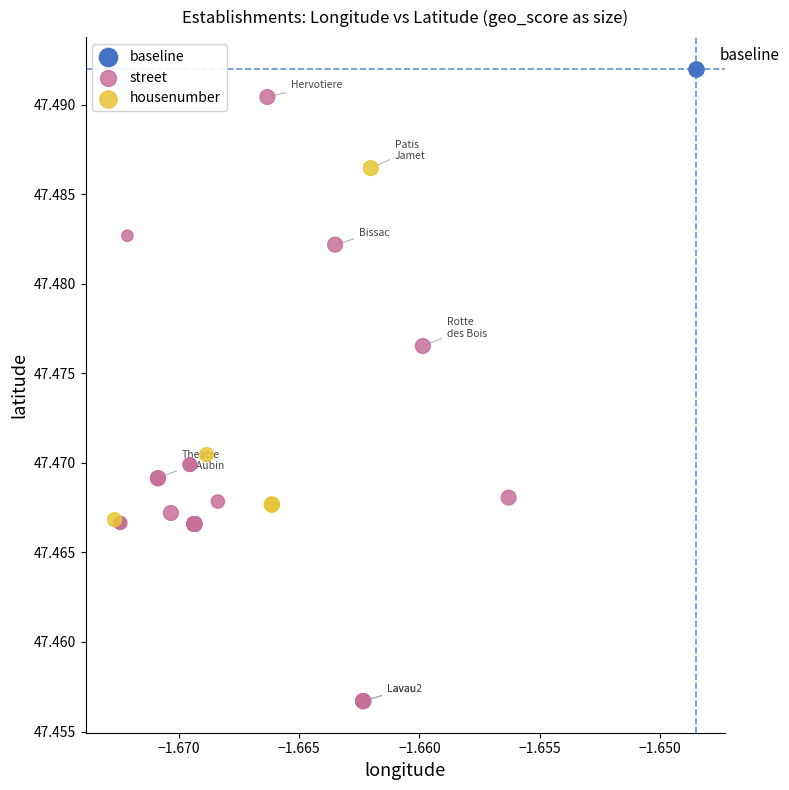

What are all the series names shown in the legend?

baseline, street, housenumber